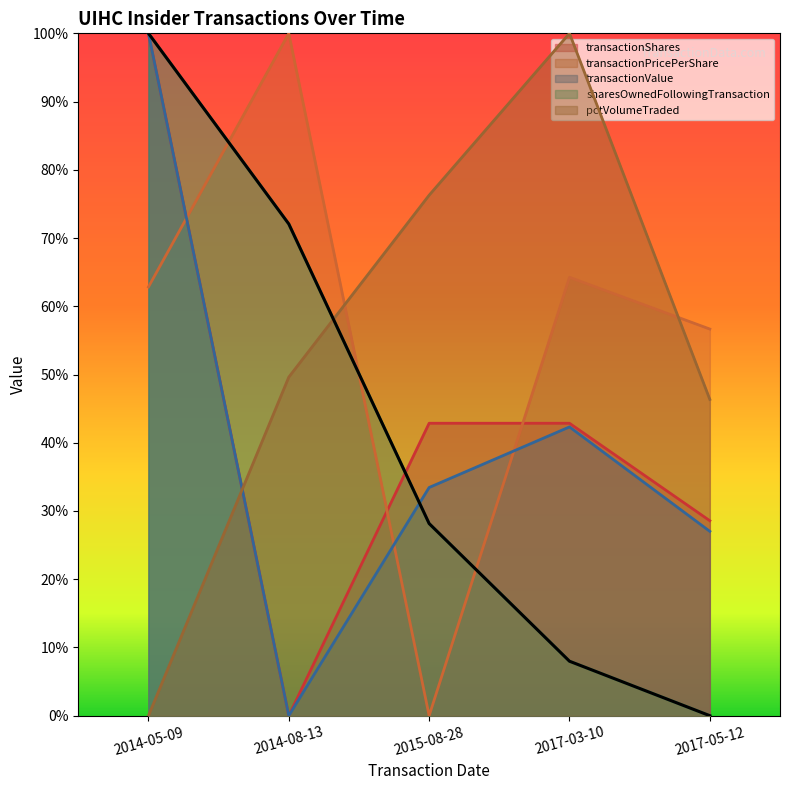

At how many categories does at least one series exceed 0?

5